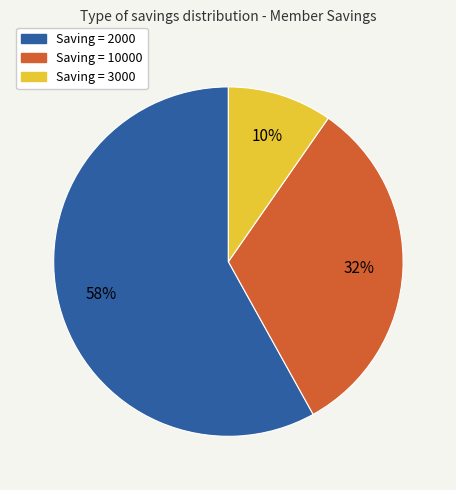

Count the number of slices in the pie.

3